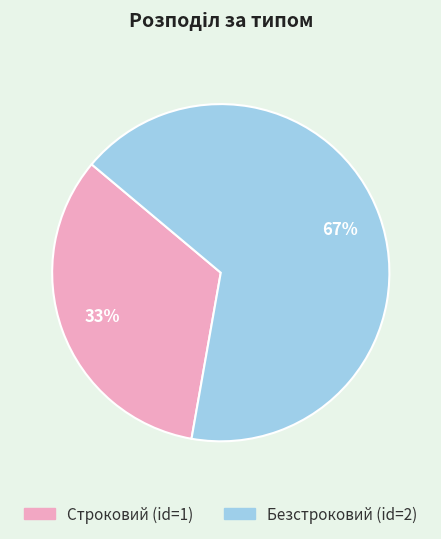

The Безстроковий slice represents 67% of the pie. True or false?

True